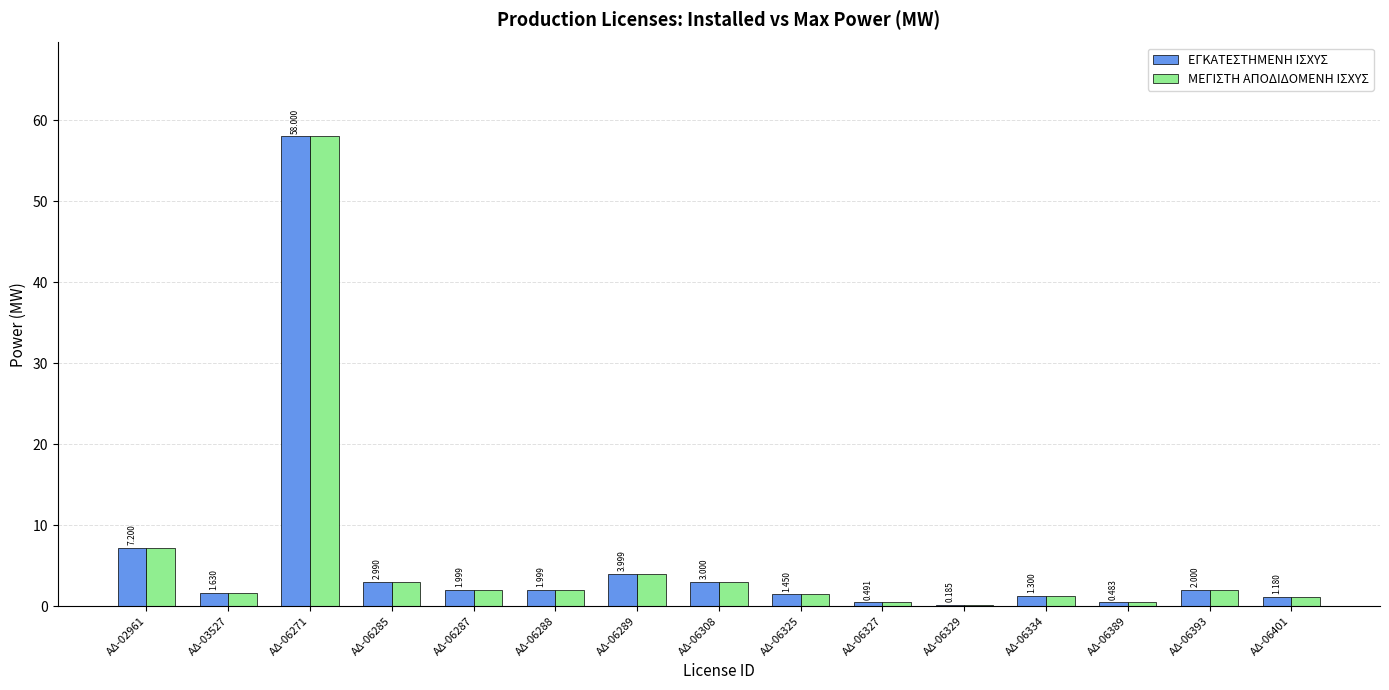

Count the number of categories in the chart.

15